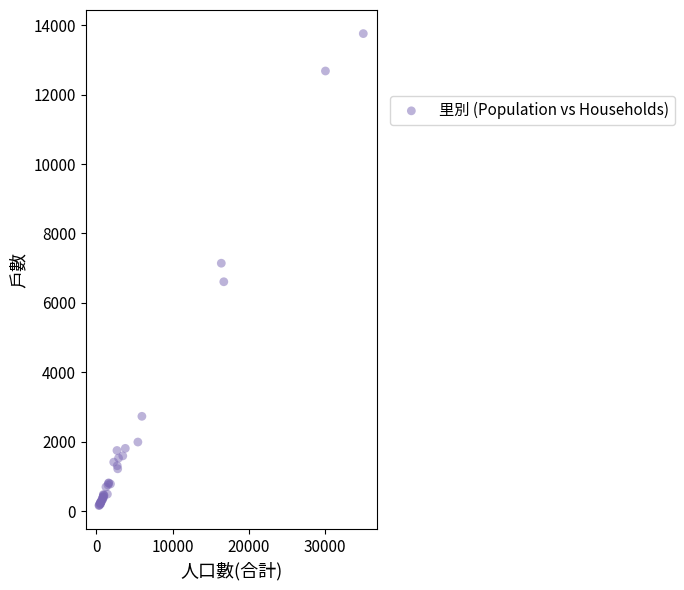

What Y value in the scatter plot is closest to 6959?

7143